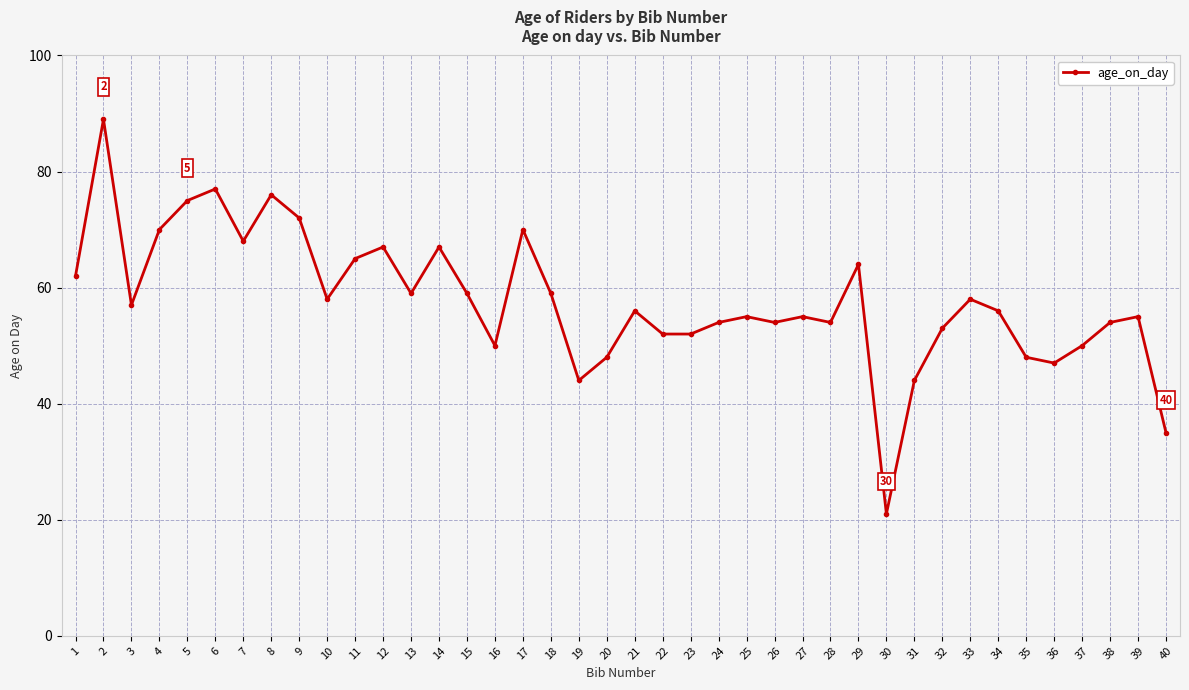

Approximately how many times larger is the value at 39 compared to 2?

0.6